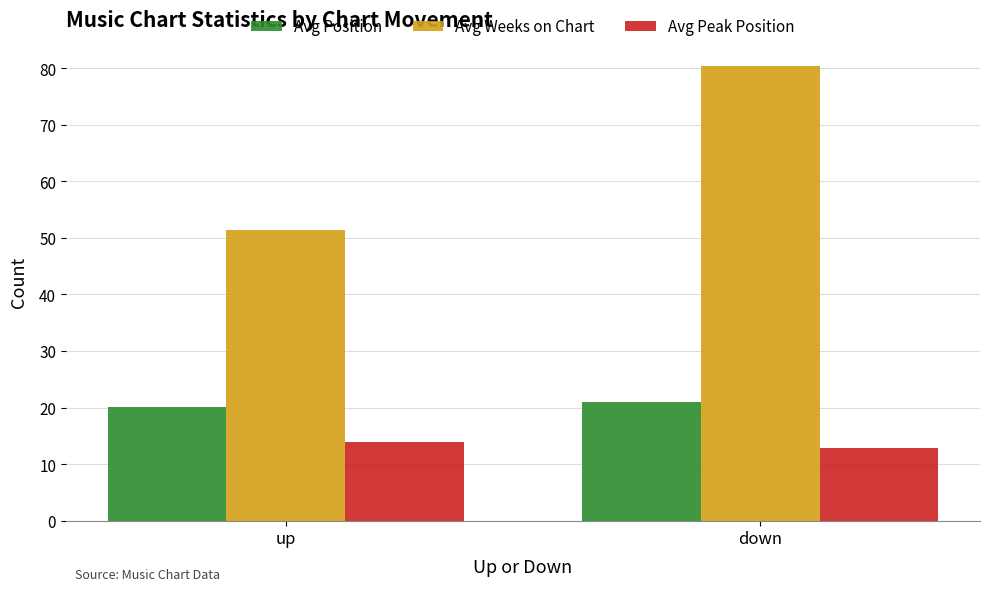

What is the average value of the Avg Weeks on Chart series?

66.0